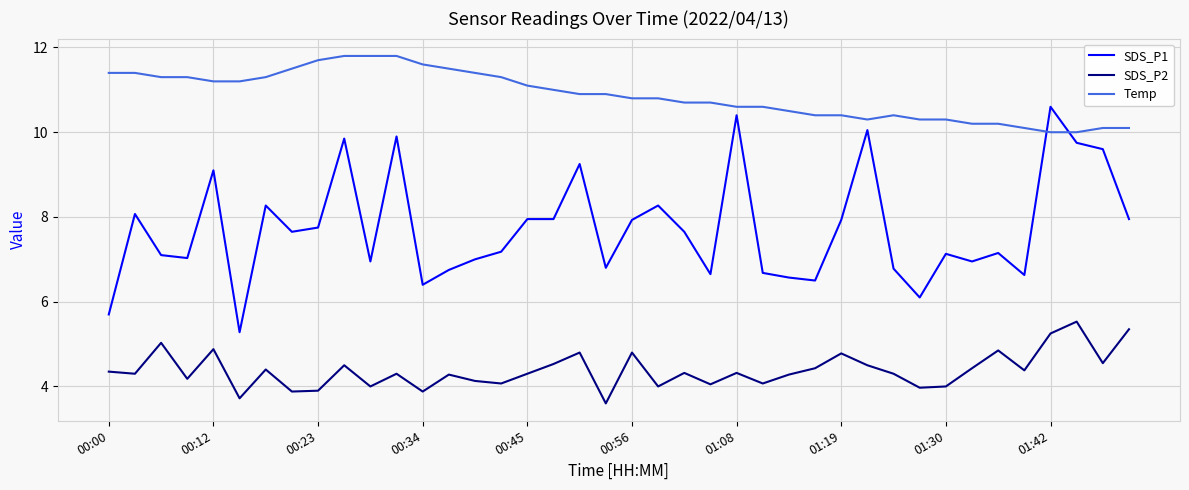

Which series has the largest total across all categories?

Temp